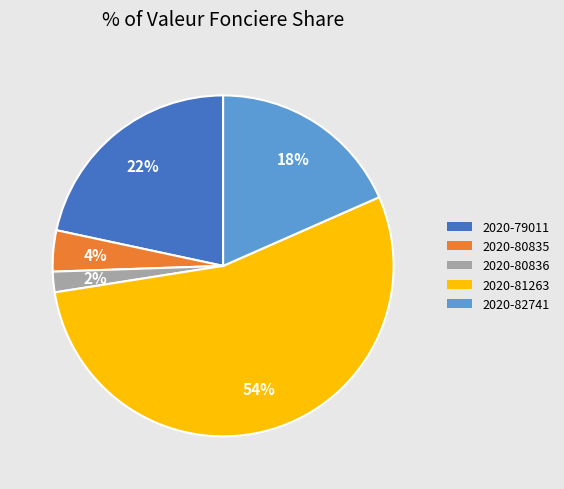

Is the sum of 2020-79011 and 2020-81263 greater than half?

Yes